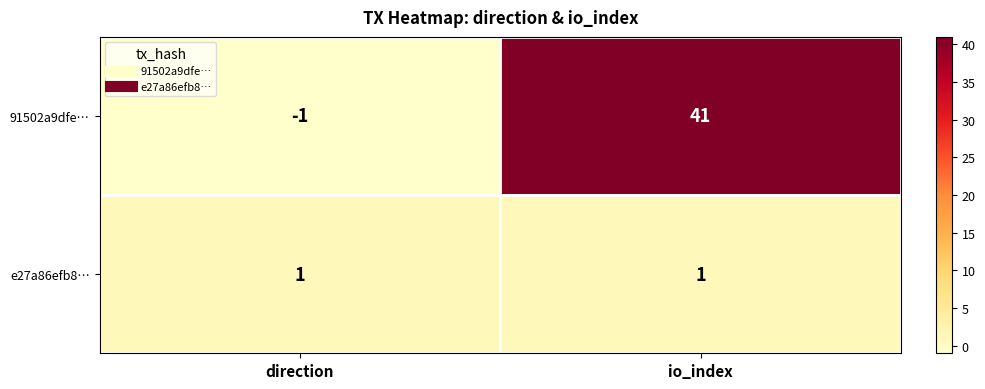

The 91502a9dfe… series shows 70 at io_index. True or false?

False